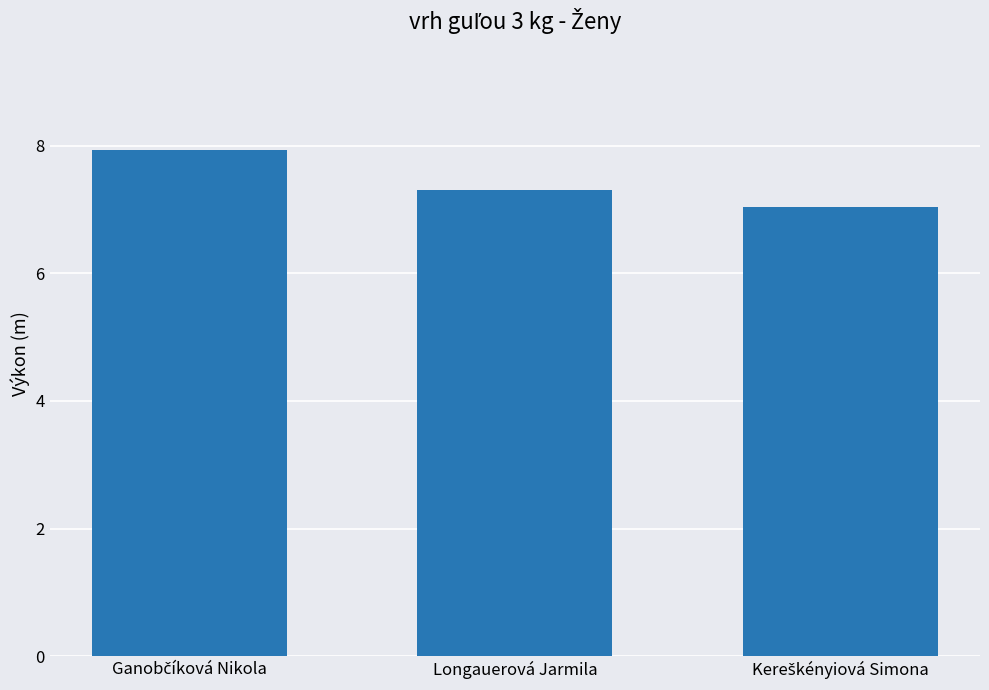

What is the greatest value displayed?

7.9